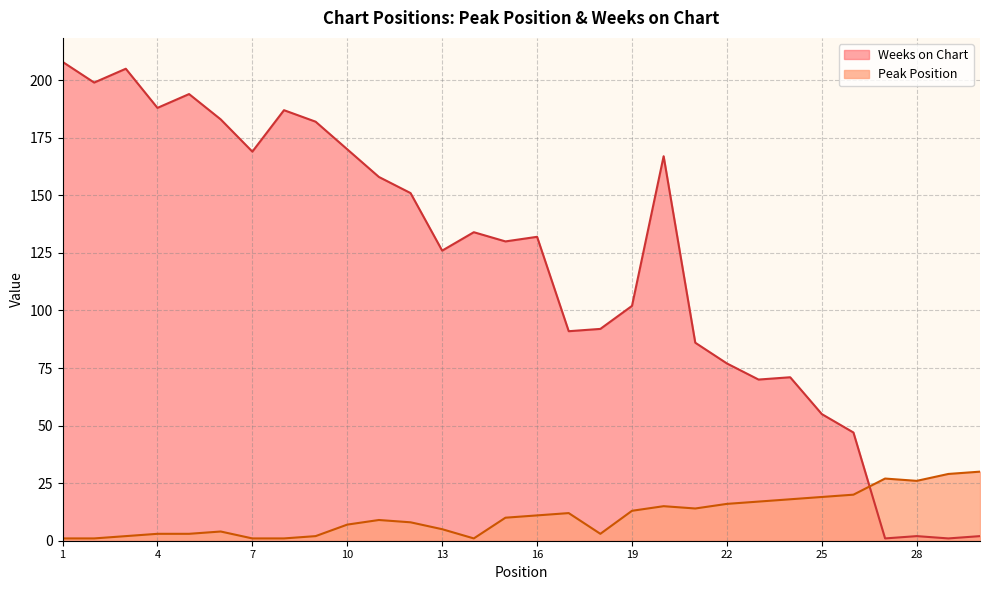

Where is Peak Position nearest to the value 15?

20